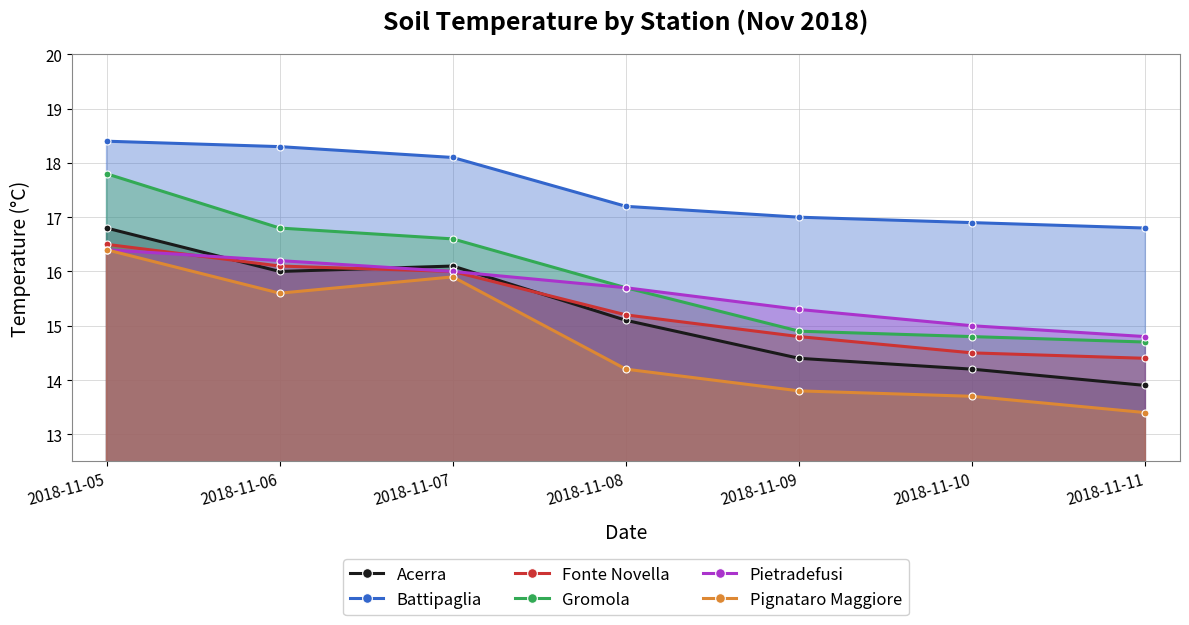

Which series has the largest total across all categories?

Battipaglia